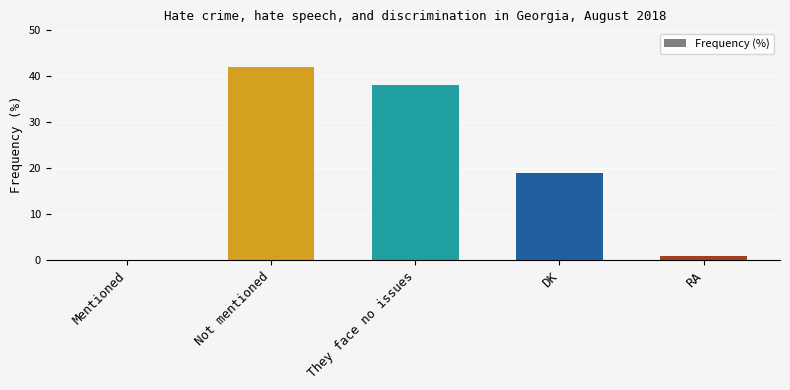

Which label corresponds to the largest value in the chart?

Not mentioned